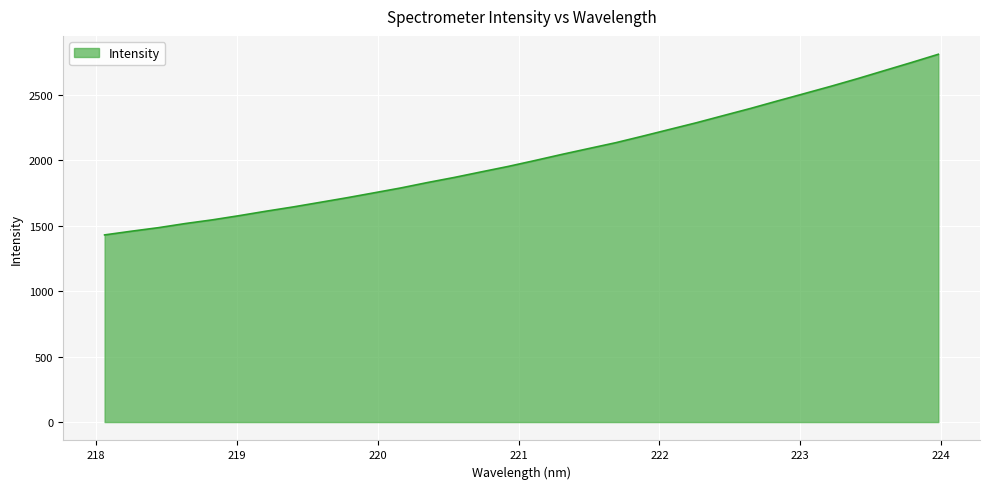

What is the difference between the maximum and minimum values?

1379.4